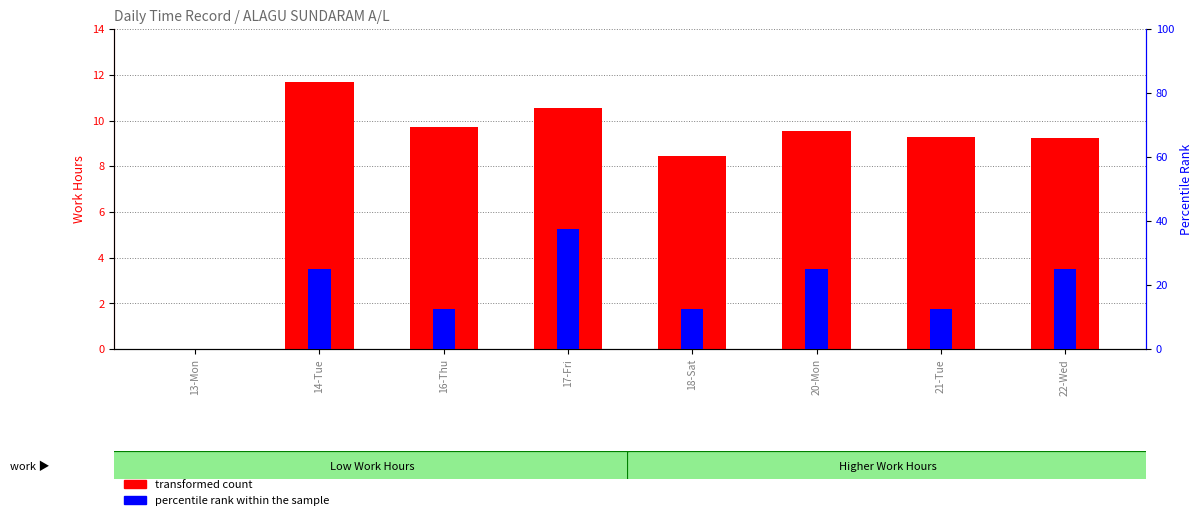

What are all the series names shown in the legend?

transformed count, percentile rank within the sample